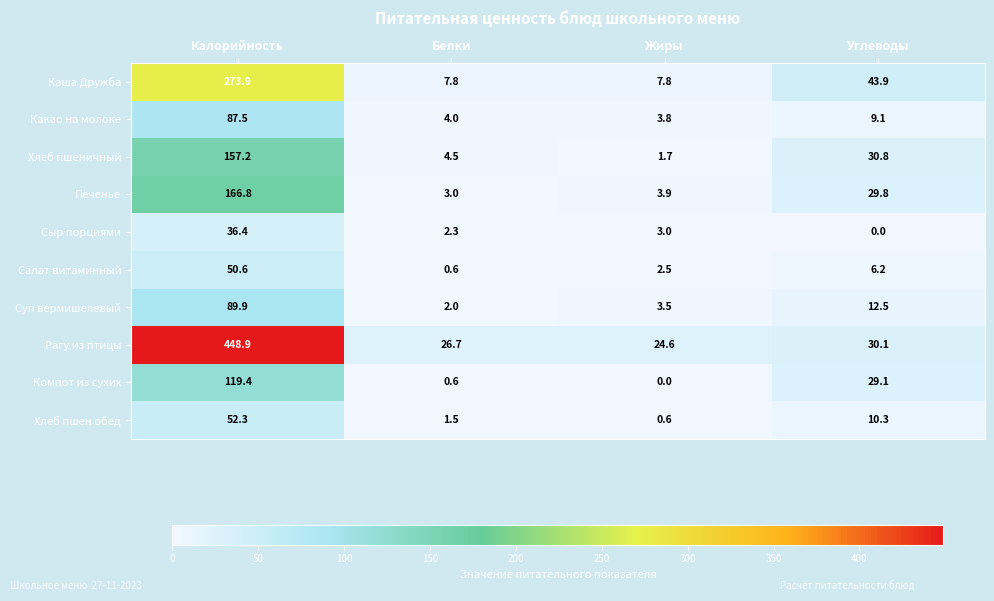

True or false: Каша Дружба has a value of 7.8 at Жиры.

True